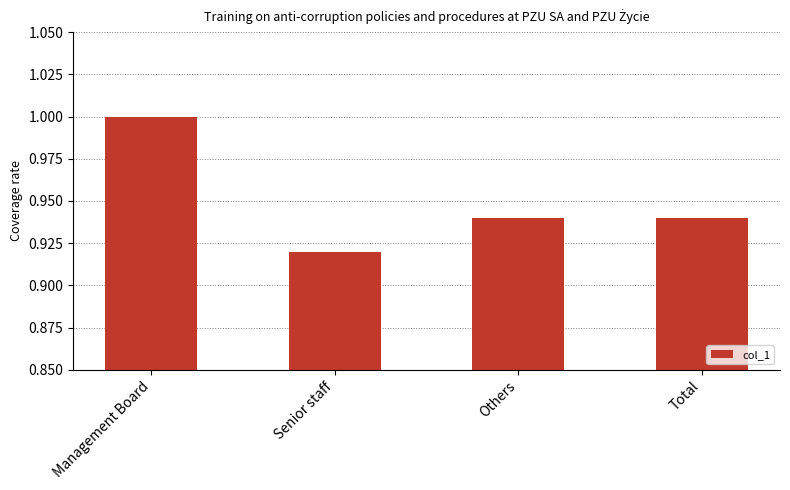

At which category does the chart reach its peak across all series?

Management Board